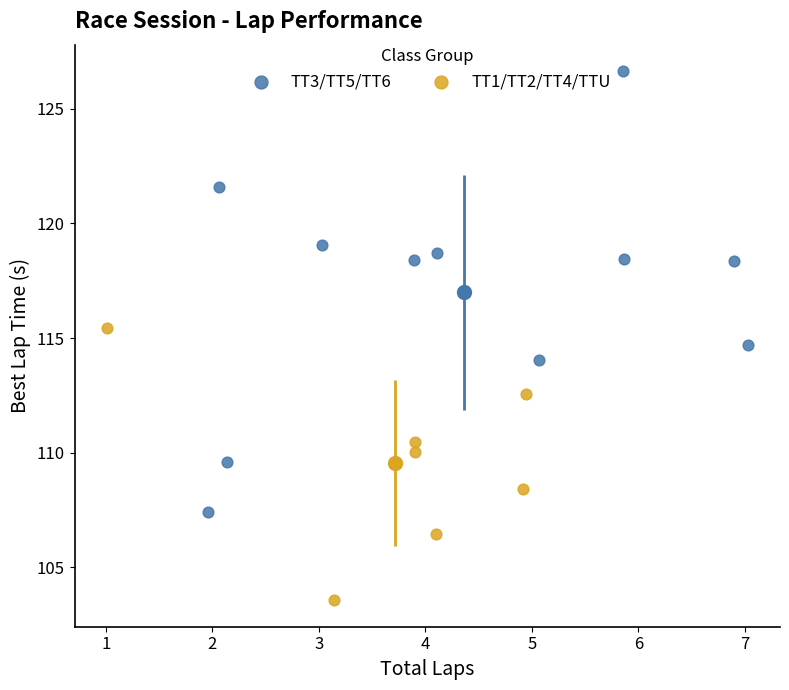

Which series has the largest Y range (max minus min)?

TT3/TT5/TT6